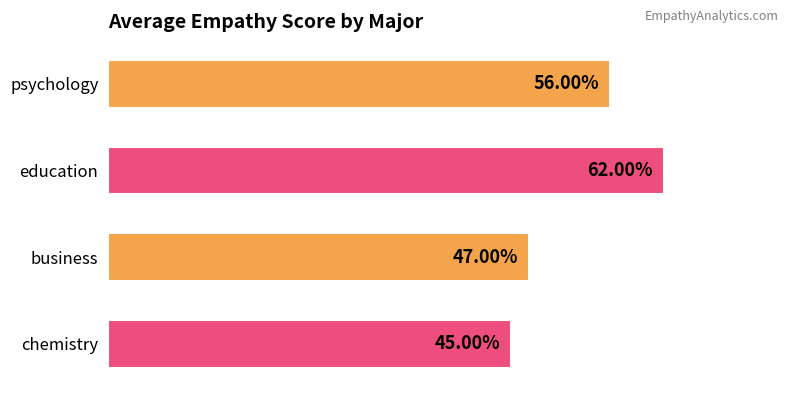

Rank the categories by value from lowest to highest.

chemistry, business, psychology, education